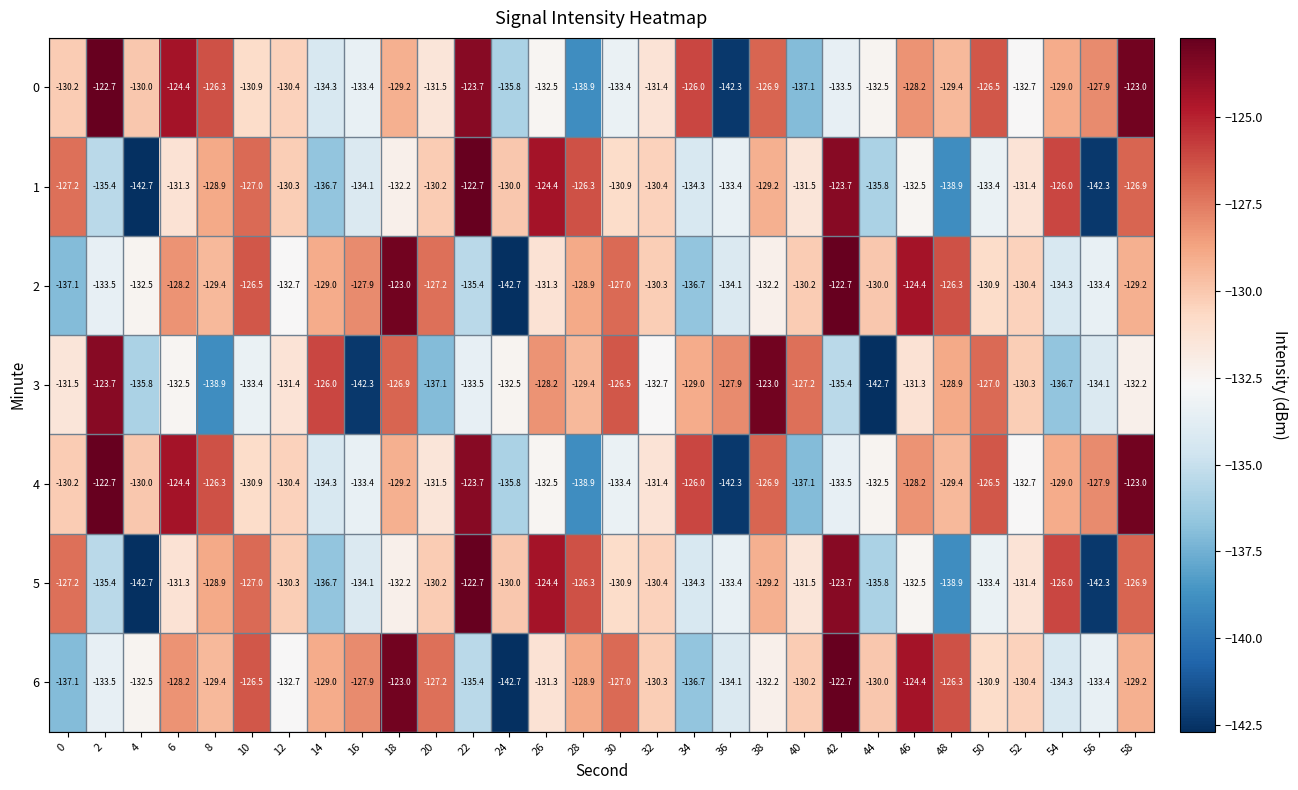

Rank the categories by 2 value from lowest to highest.

24, 0, 34, 22, 54, 36, 2, 56, 12, 4, 38, 26, 50, 52, 32, 40, 44, 8, 58, 14, 28, 6, 16, 20, 30, 10, 48, 46, 18, 42